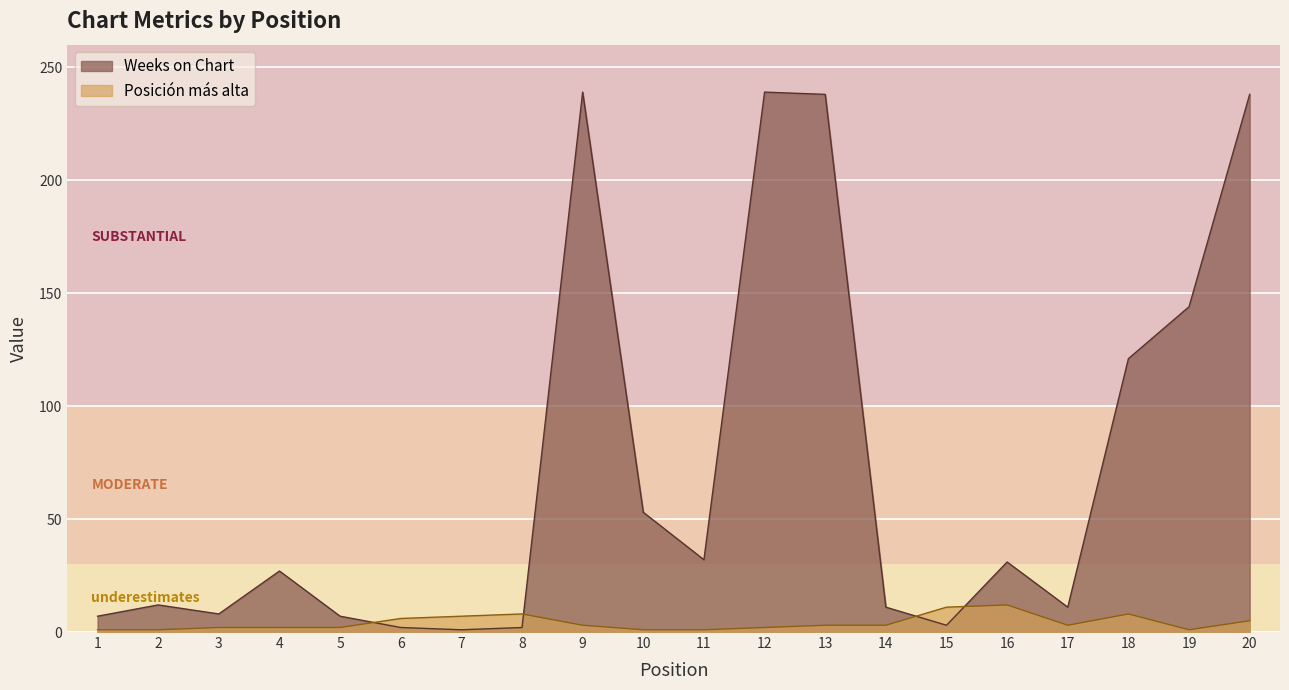

In Posición más alta, how many points are higher than both neighbors (excluding endpoints)?

3